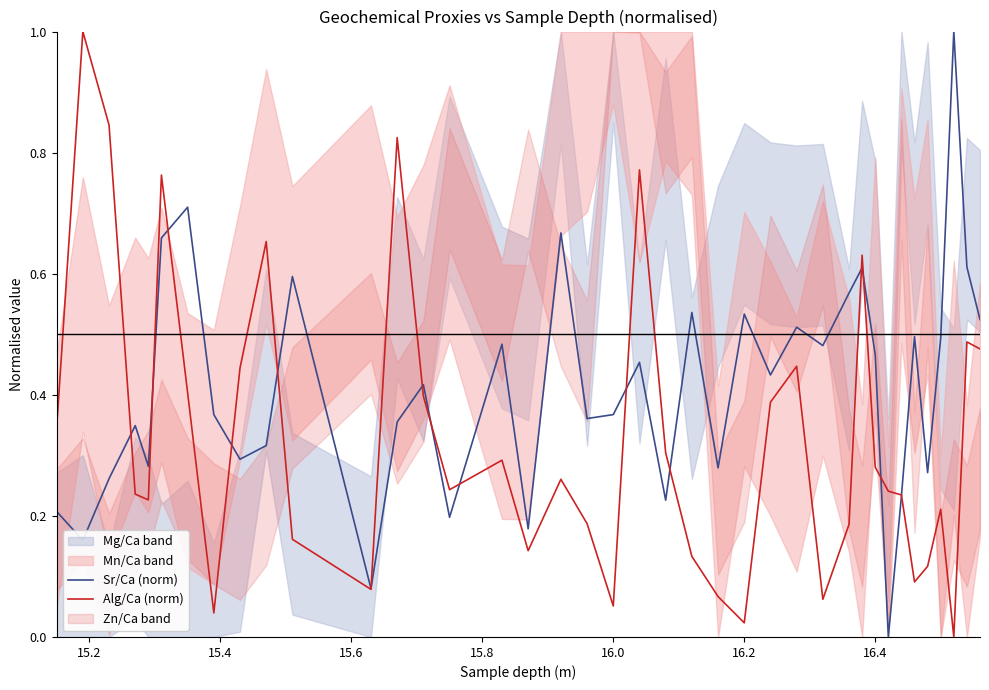

How many lines are shown in the chart?

2